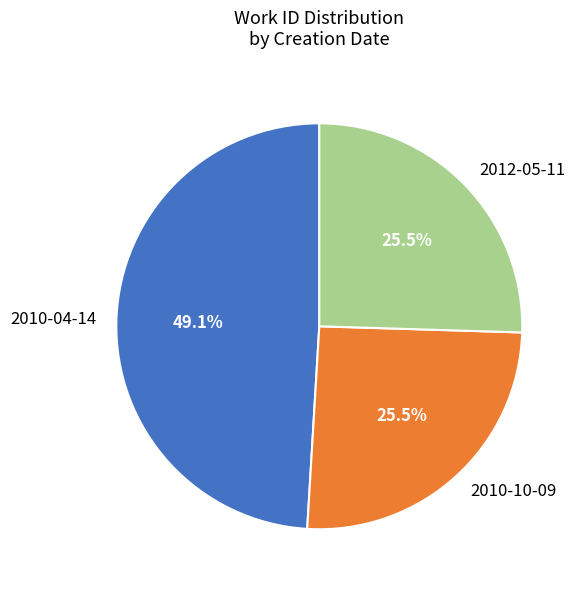

What is the ratio of the value at 2010-10-09 to the value at 2010-04-14?

0.5